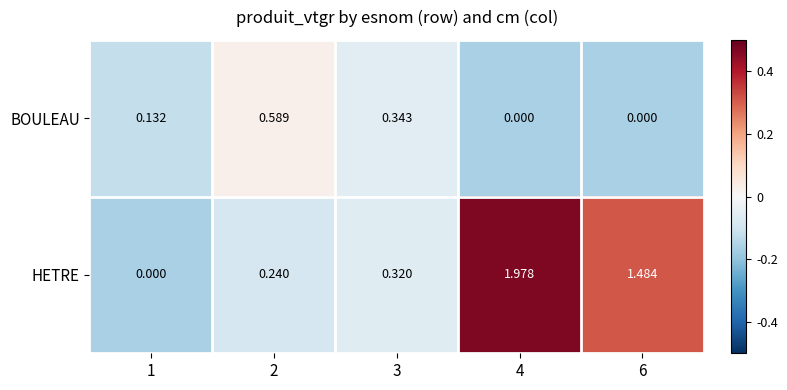

At 2, list the series in order from smallest to largest.

HETRE, BOULEAU